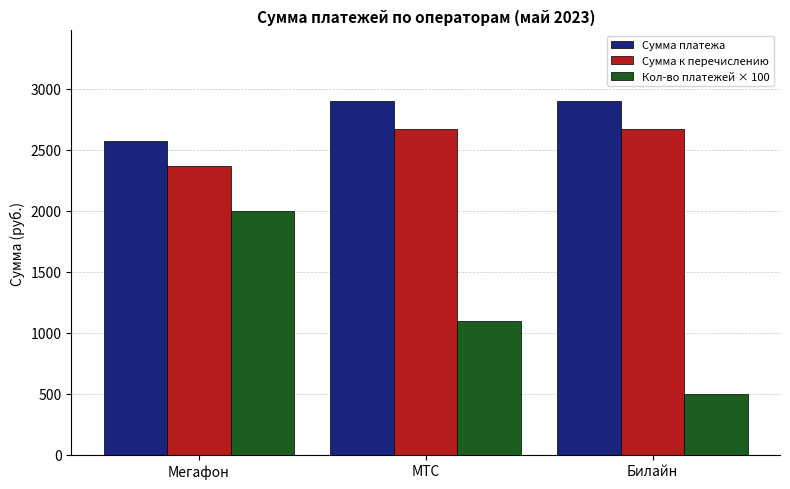

The Сумма платежа series shows 2899.0 at МТС. True or false?

True